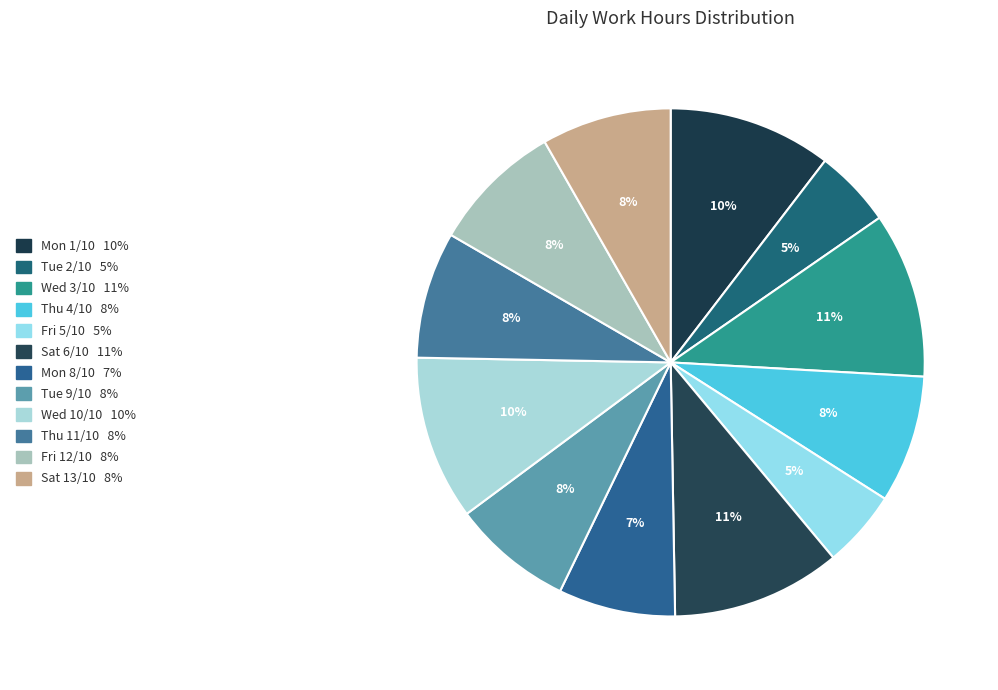

Count the number of slices in the pie.

12